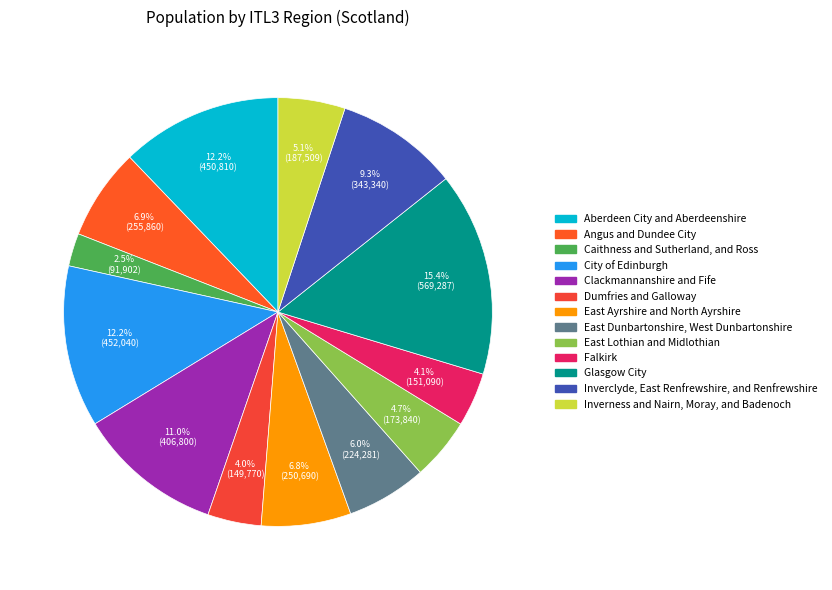

How much of the chart is everything except Aberdeen City and Aberdeenshire?

87.8%